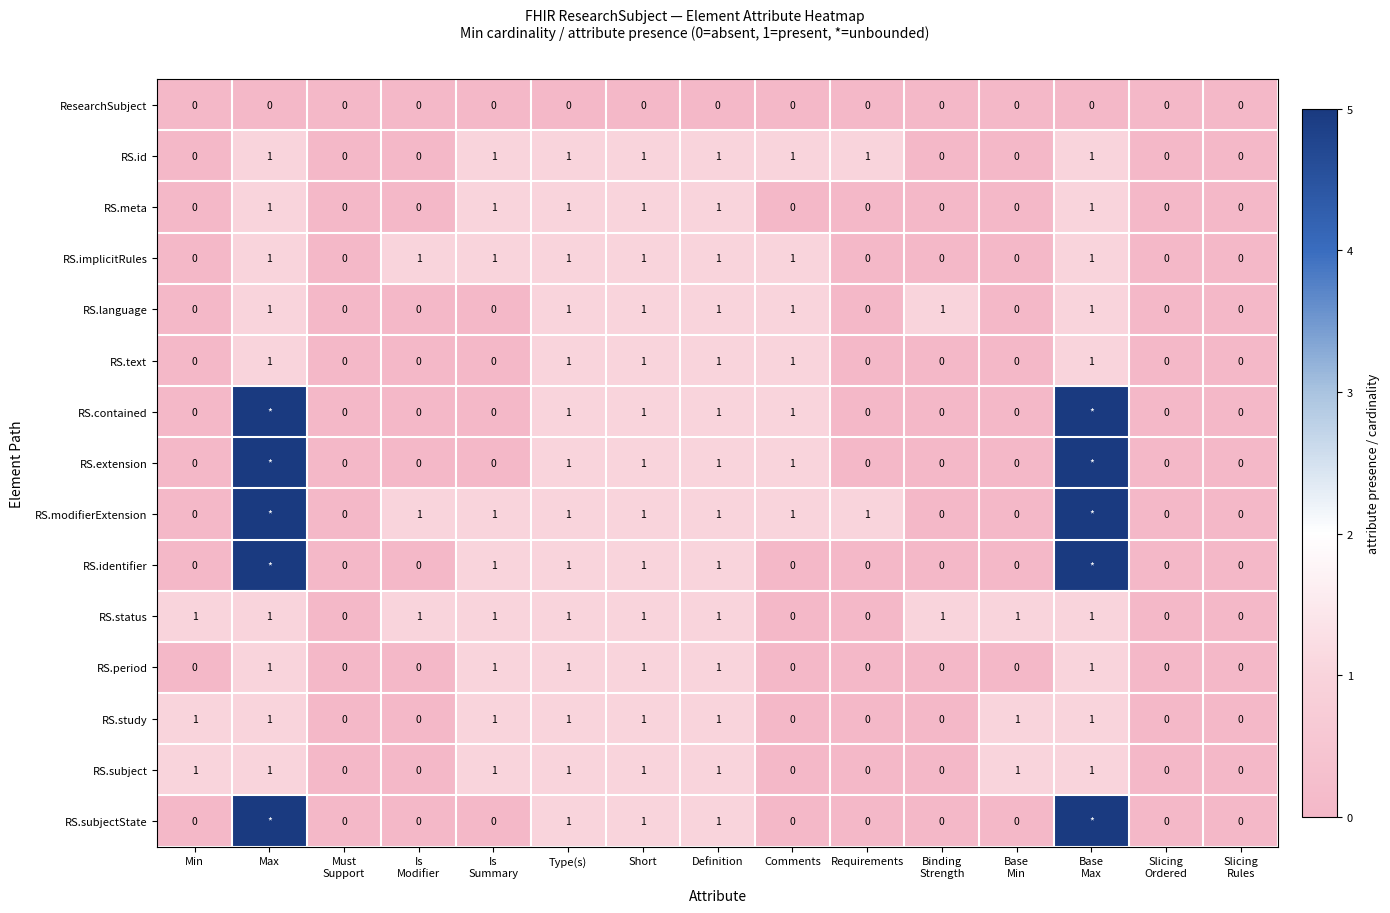

What value does the RS.meta series have at Type(s)?

1